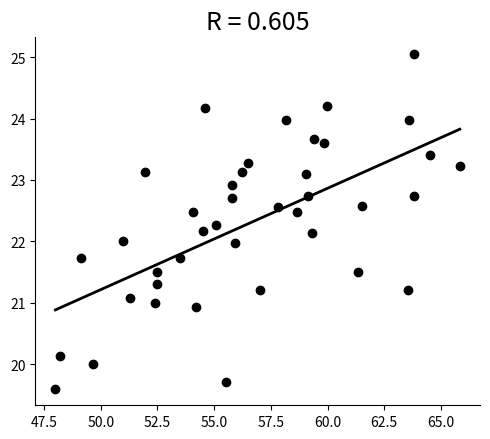

What is the range of X values (max minus min)?

17.8